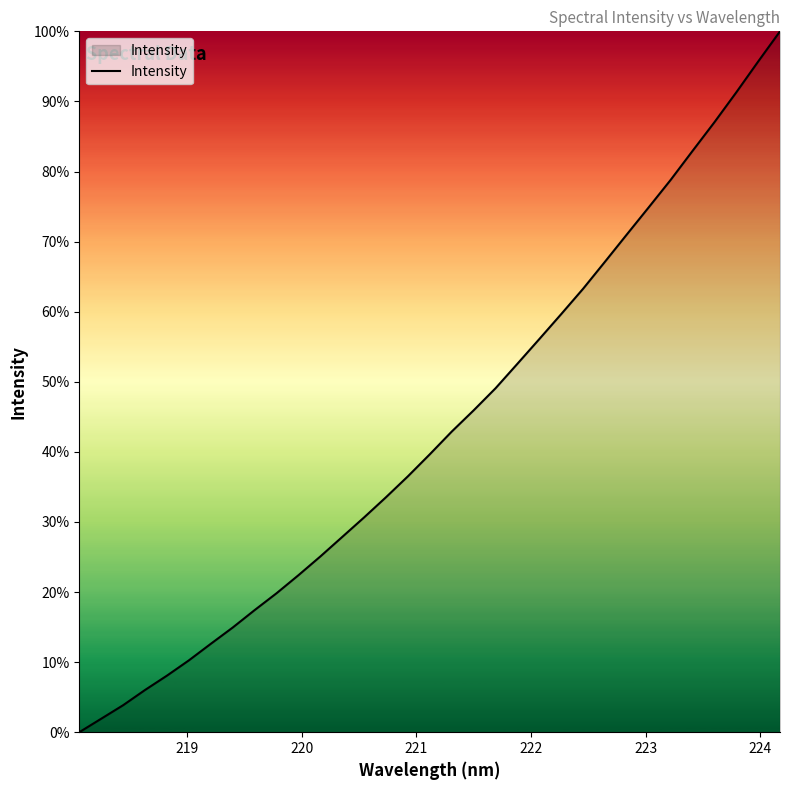

What is the maximum value shown in the chart?

100.0